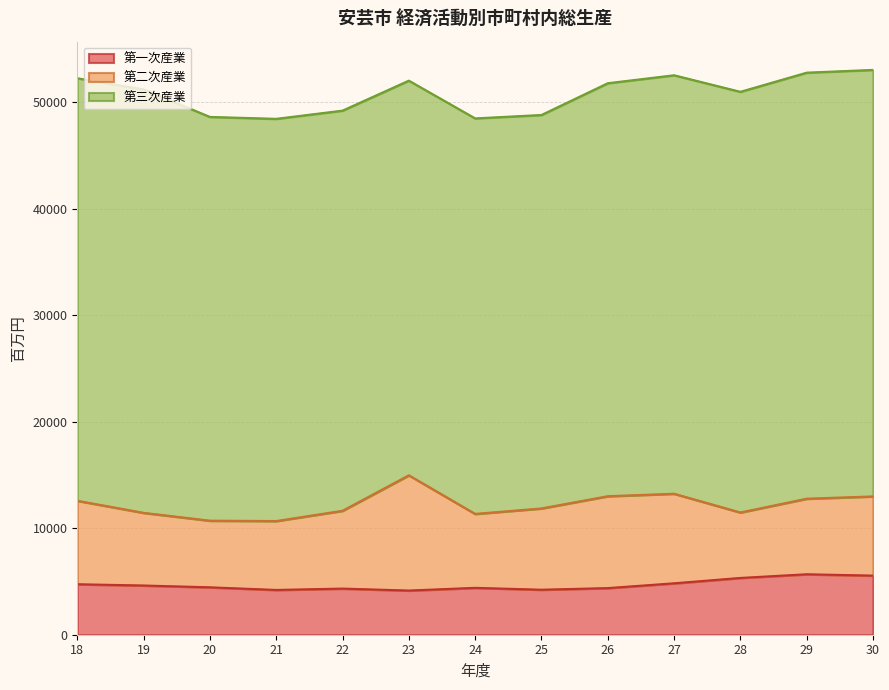

Rank the series by their maximum value, from lowest to highest.

第一次産業, 第二次産業, 第三次産業